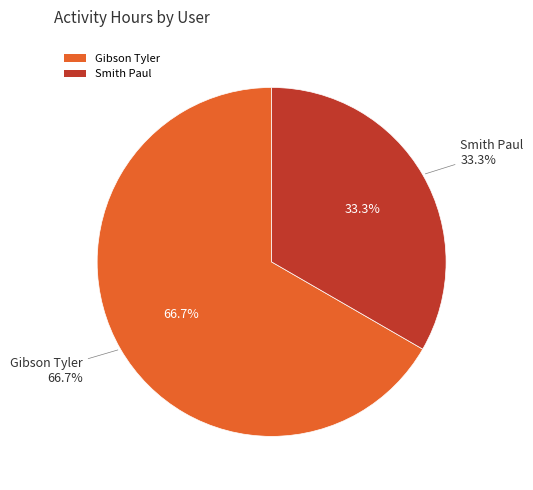

What is the majority slice?

Gibson Tyler